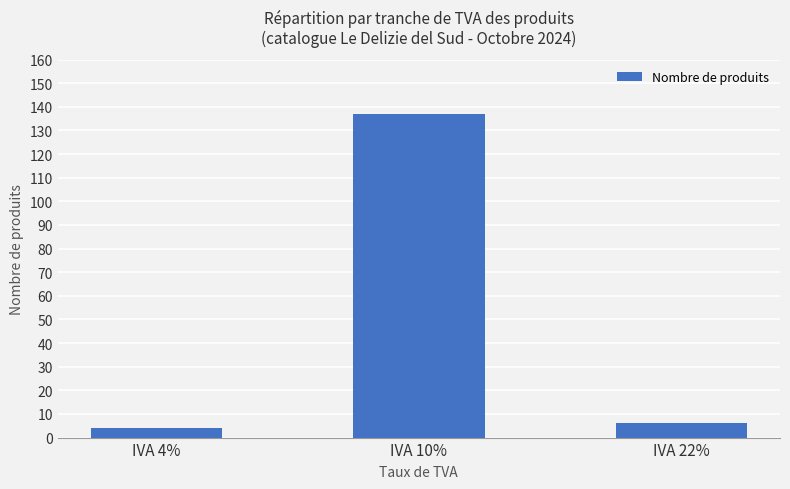

What is the label of the 2nd bar from the right?

IVA 10%